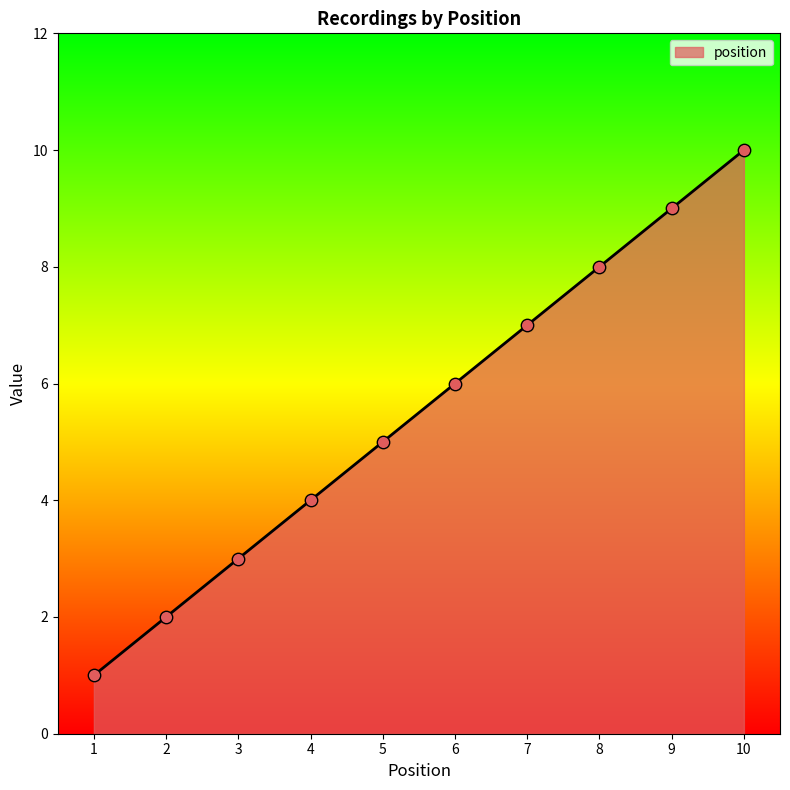

What is the change in value from 3 to 7?

+4